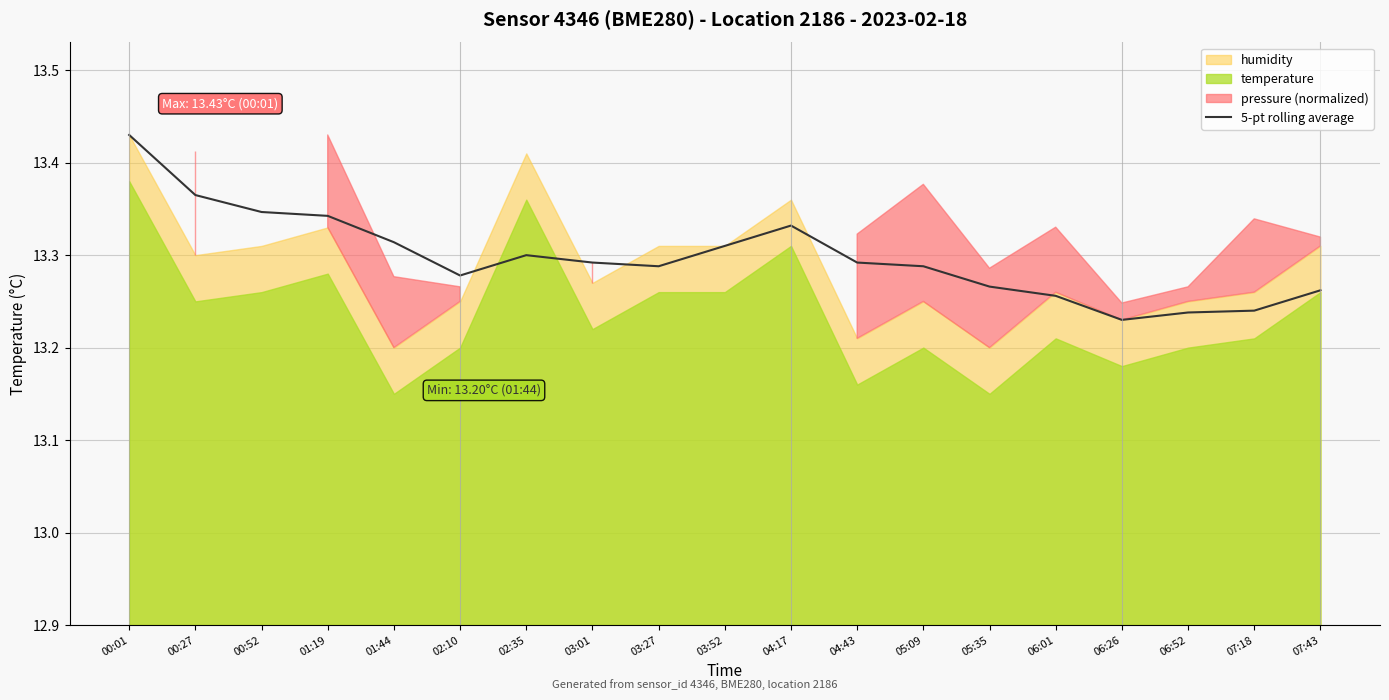

What is the ratio of the value at 01:19 to the value at 07:43?

1.0